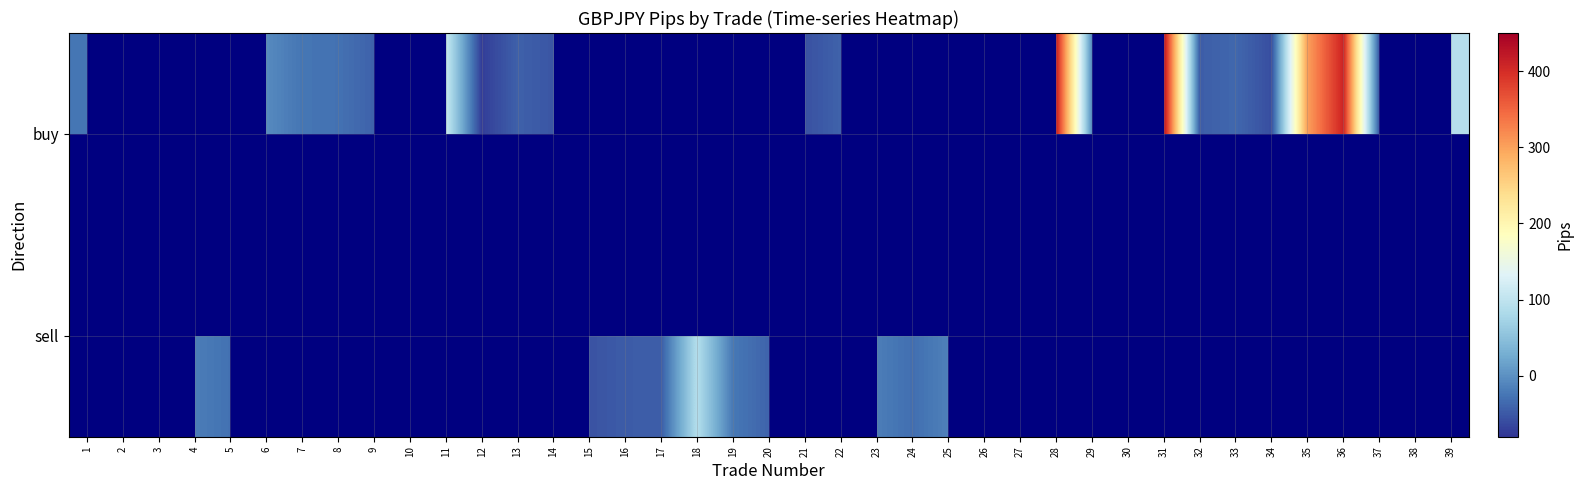

Is the value of sell at 26 greater than the value of buy at 18?

No